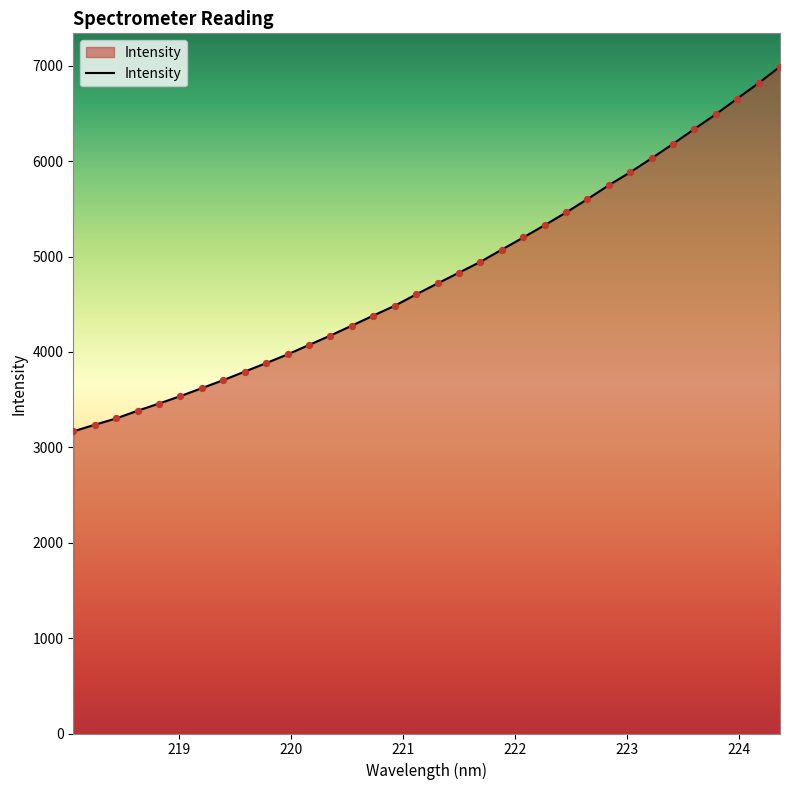

What is the difference between the maximum and minimum values?

3823.1